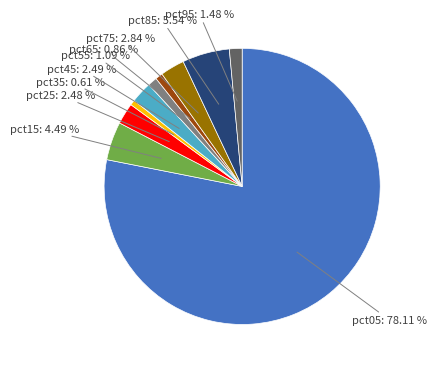

Is there a majority slice in this chart?

Yes